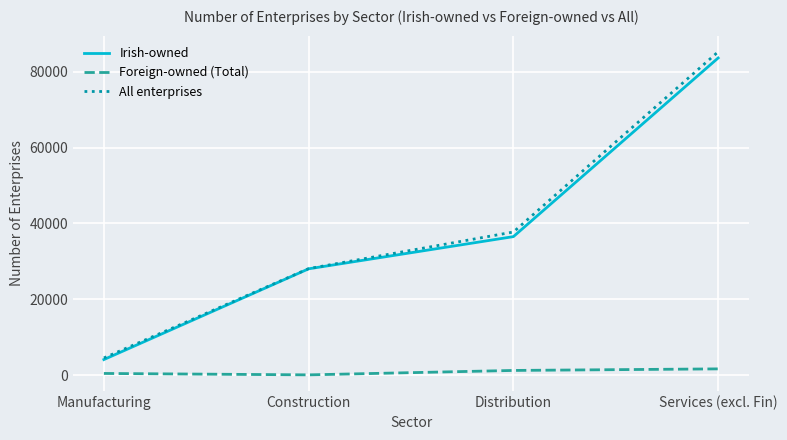

List the series in order of their peak value, lowest first.

Foreign-owned (Total), Irish-owned, All enterprises